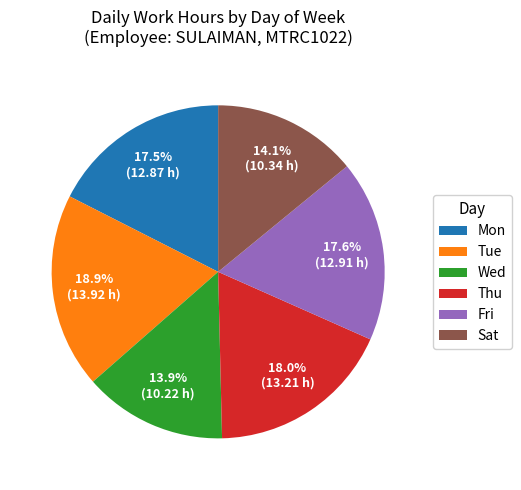

How much of the chart is everything except Thu?

82.0%